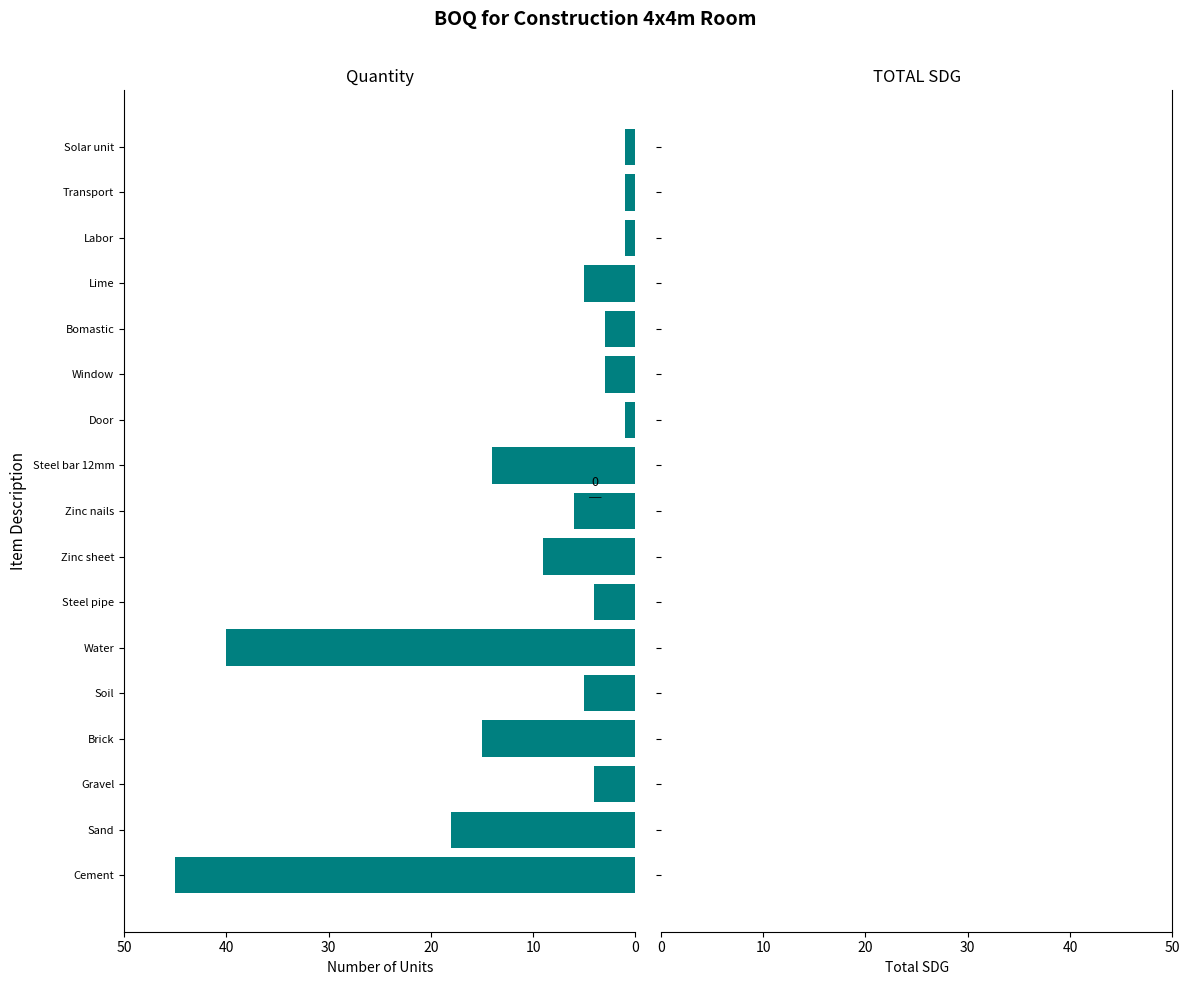

Reading top to bottom, what are all the values shown in this chart?

1	1	1	5	3	3	1	14	6	9	4	40	5	15	4	18	45